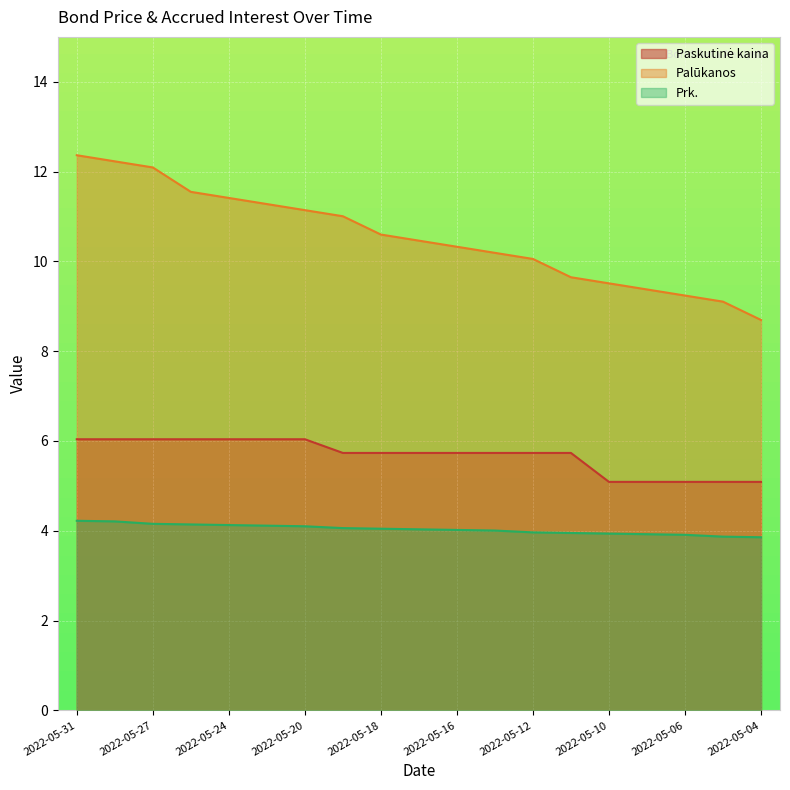

At how many categories does at least one series exceed 7?

19